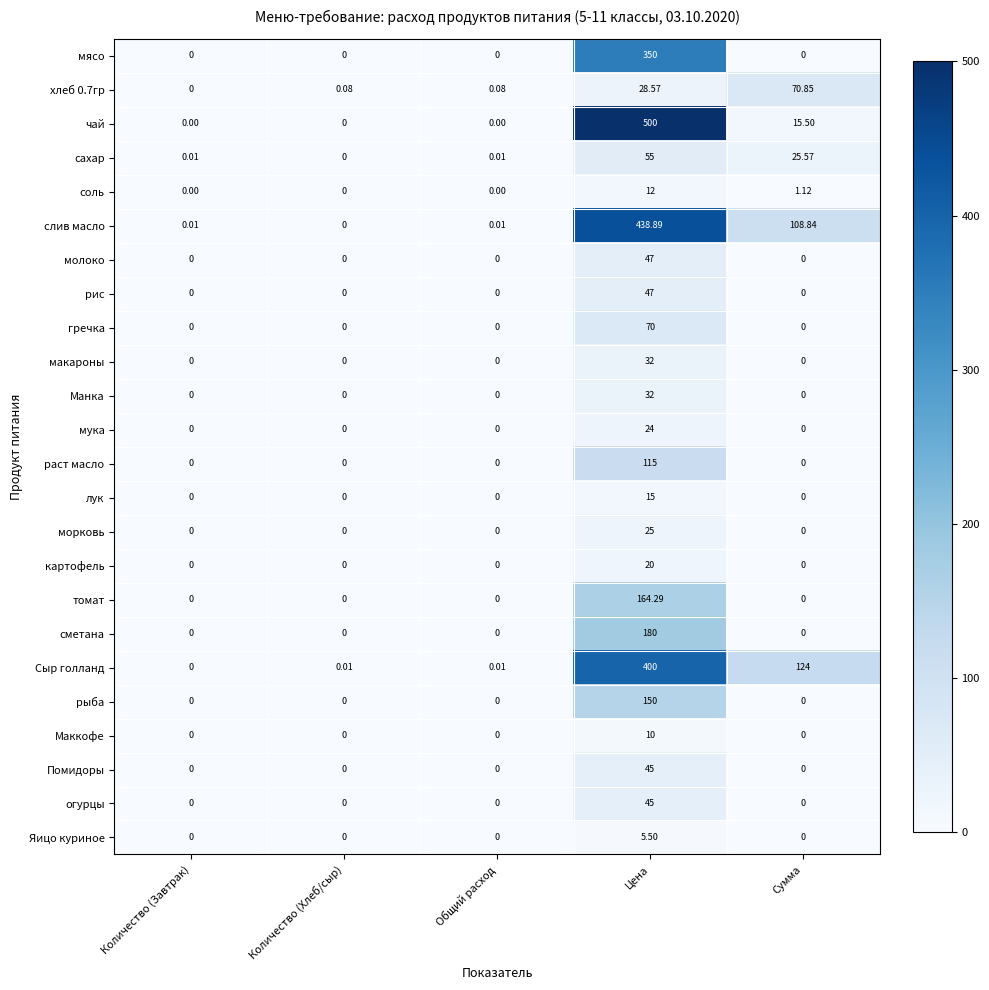

Which series changed the most between Количество (Хлеб/сыр) and Сумма?

Сыр голланд